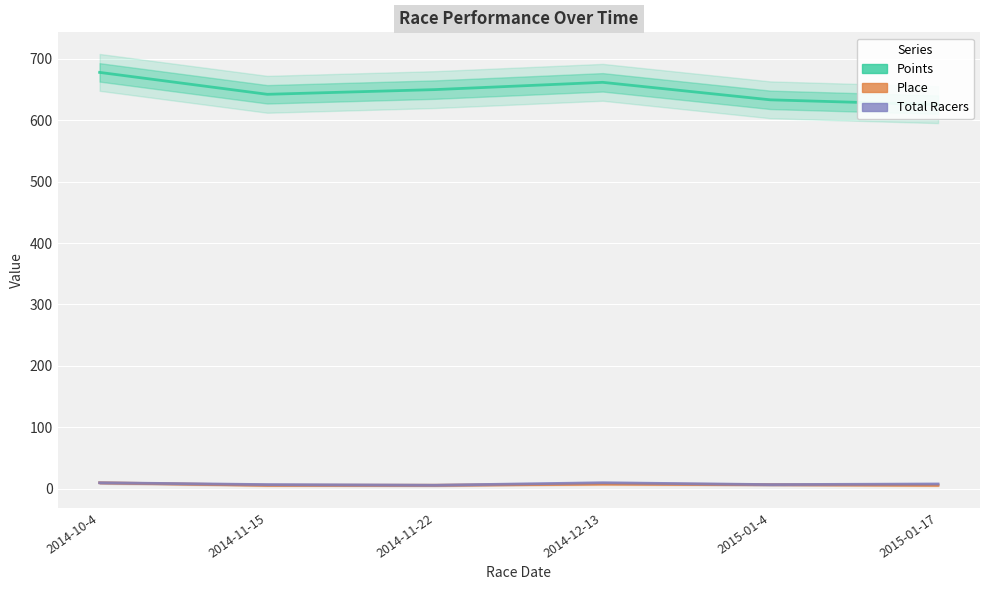

True or false: Total Racers has a value of 8.0 at 2015-01-17.

True